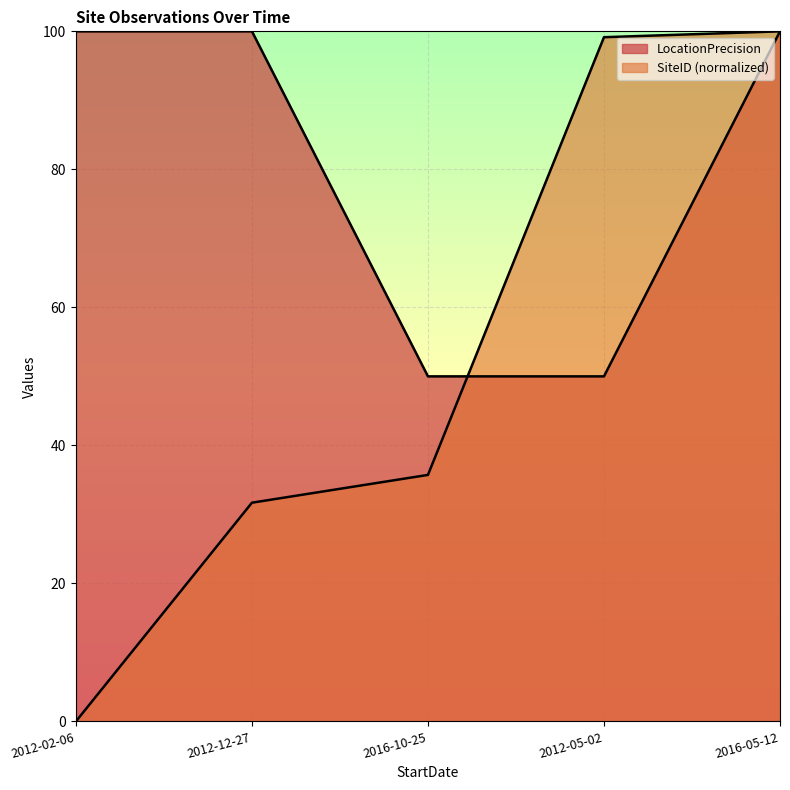

True or false: SiteID has more than 0 interior local peaks.

False